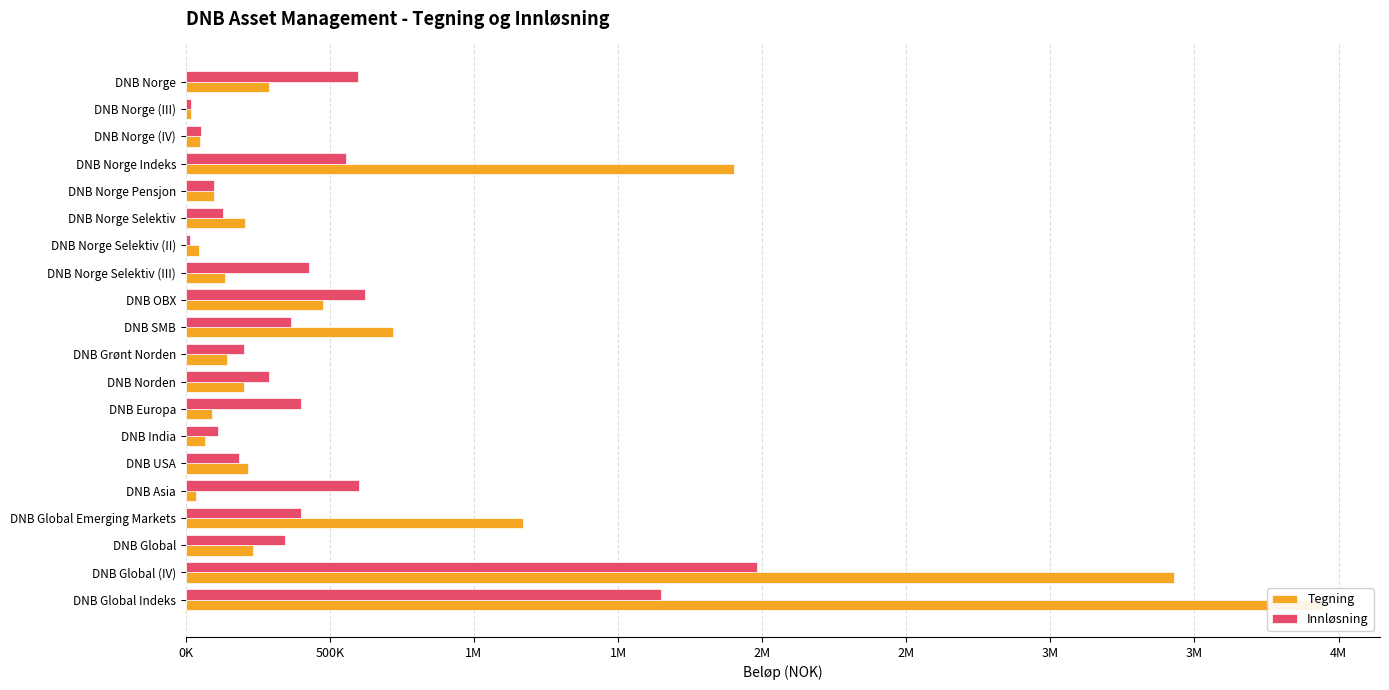

What is the value of the Innløsning bar at the 6th from the left?

98844